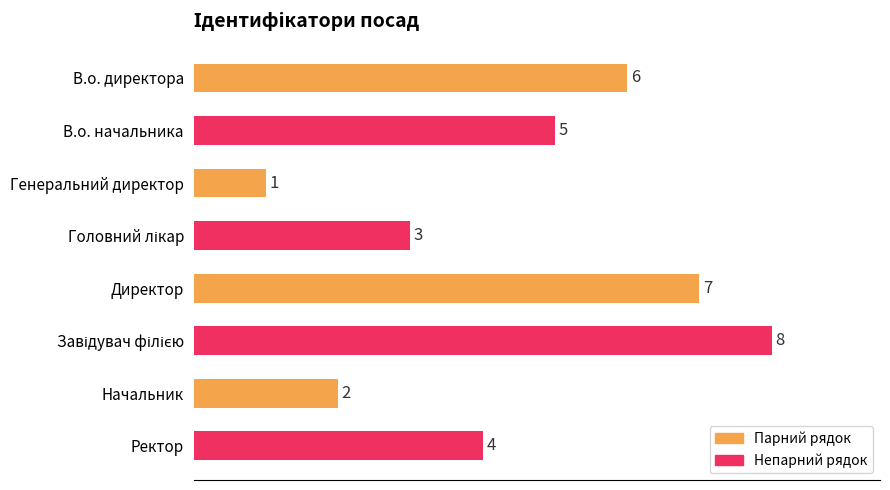

What is the sum of all values?

36